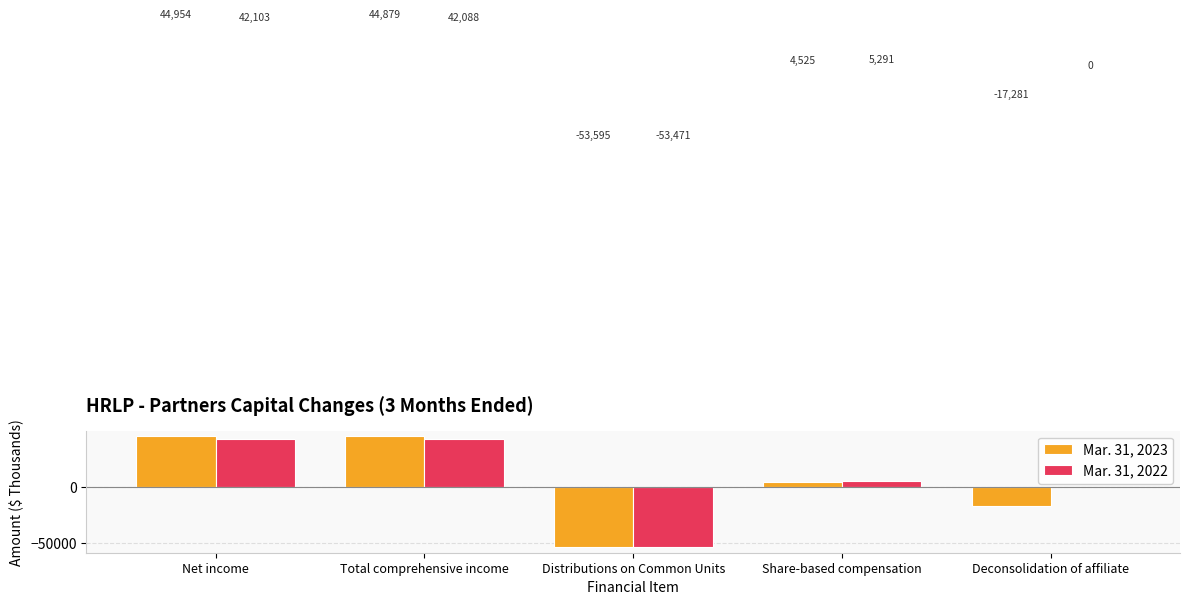

What value does the Mar. 31, 2022 series have at Total comprehensive income, to the nearest 100?

42100